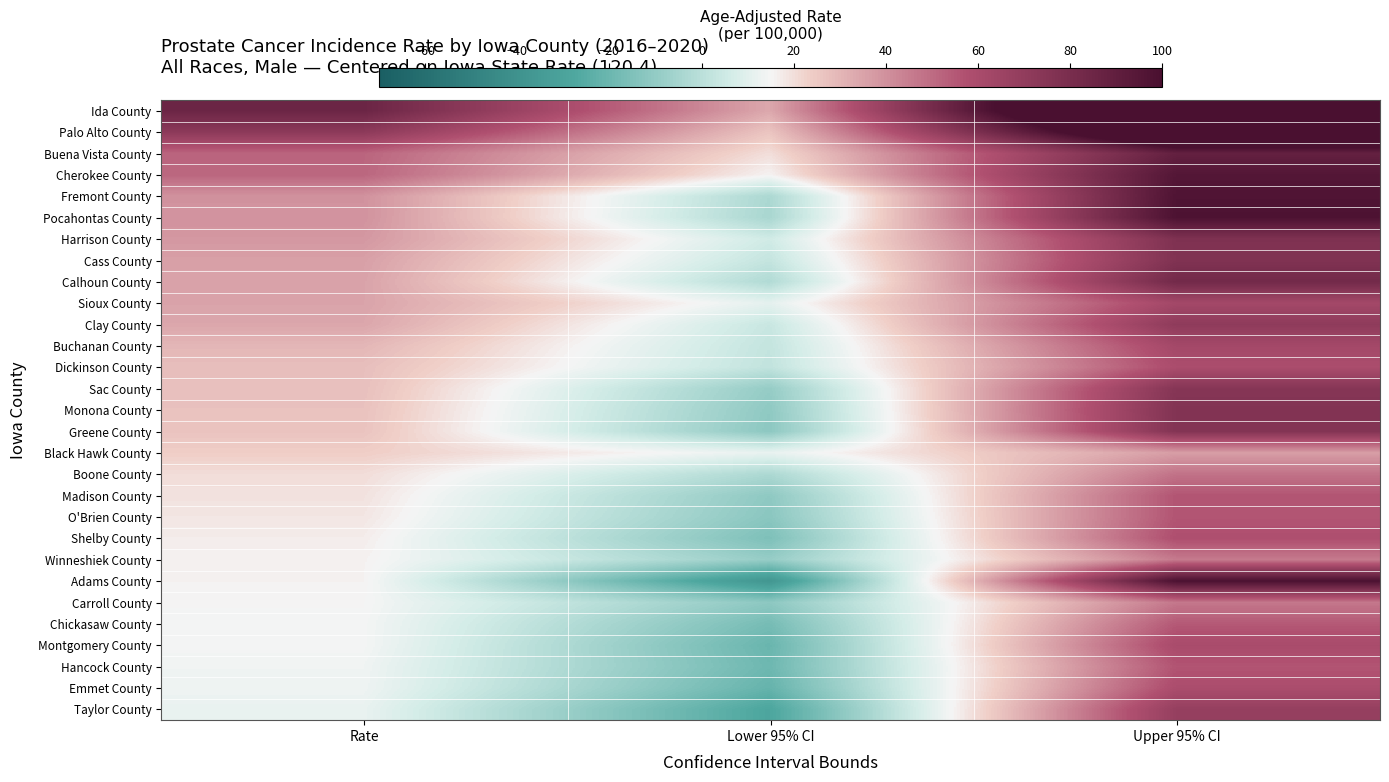

Reading left to right, extract all data points from this chart.

Ida County: Rate=85.9	Lower 95% CI=33.8	Upper 95% CI=152.7
Palo Alto County: Rate=72.0	Lower 95% CI=26.0	Upper 95% CI=129.5
Buena Vista County: Rate=51.8	Lower 95% CI=20.0	Upper 95% CI=88.9
Cherokee County: Rate=51.3	Lower 95% CI=15.6	Upper 95% CI=95.5
Fremont County: Rate=39.6	Lower 95% CI=-3.7	Upper 95% CI=97.2
Pocahontas County: Rate=39.5	Lower 95% CI=-4.4	Upper 95% CI=98.3
Harrison County: Rate=38.1	Lower 95% CI=5.7	Upper 95% CI=77.5
Cass County: Rate=35.9	Lower 95% CI=2.6	Upper 95% CI=76.9
Calhoun County: Rate=35.2	Lower 95% CI=-2.3	Upper 95% CI=82.7
Sioux County: Rate=35.0	Lower 95% CI=10.9	Upper 95% CI=62.4
Clay County: Rate=34.2	Lower 95% CI=3.6	Upper 95% CI=71.1
Buchanan County: Rate=29.9	Lower 95% CI=2.4	Upper 95% CI=62.3
Dickinson County: Rate=27.8	Lower 95% CI=1.8	Upper 95% CI=59.3
Sac County: Rate=27.5	Lower 95% CI=-9.4	Upper 95% CI=74.8
Monona County: Rate=26.9	Lower 95% CI=-10.9	Upper 95% CI=76.4
Greene County: Rate=26.5	Lower 95% CI=-11.6	Upper 95% CI=75.9
Black Hawk County: Rate=23.7	Lower 95% CI=11.9	Upper 95% CI=36.4
Boone County: Rate=20.3	Lower 95% CI=-3.4	Upper 95% CI=48.0
Madison County: Rate=19.2	Lower 95% CI=-11.0	Upper 95% CI=55.9
O'Brien County: Rate=18.3	Lower 95% CI=-12.2	Upper 95% CI=56.0
Shelby County: Rate=16.9	Lower 95% CI=-15.4	Upper 95% CI=58.0
Winneshiek County: Rate=15.9	Lower 95% CI=-9.1	Upper 95% CI=45.9
Adams County: Rate=15.7	Lower 95% CI=-37.7	Upper 95% CI=98.8
Carroll County: Rate=15.1	Lower 95% CI=-11.4	Upper 95% CI=46.6
Chickasaw County: Rate=14.7	Lower 95% CI=-17.2	Upper 95% CI=54.9
Montgomery County: Rate=14.7	Lower 95% CI=-20.6	Upper 95% CI=60.3
Hancock County: Rate=13.7	Lower 95% CI=-19.4	Upper 95% CI=56.1
Emmet County: Rate=13.5	Lower 95% CI=-21.6	Upper 95% CI=59.3
Taylor County: Rate=12.0	Lower 95% CI=-28.5	Upper 95% CI=68.2